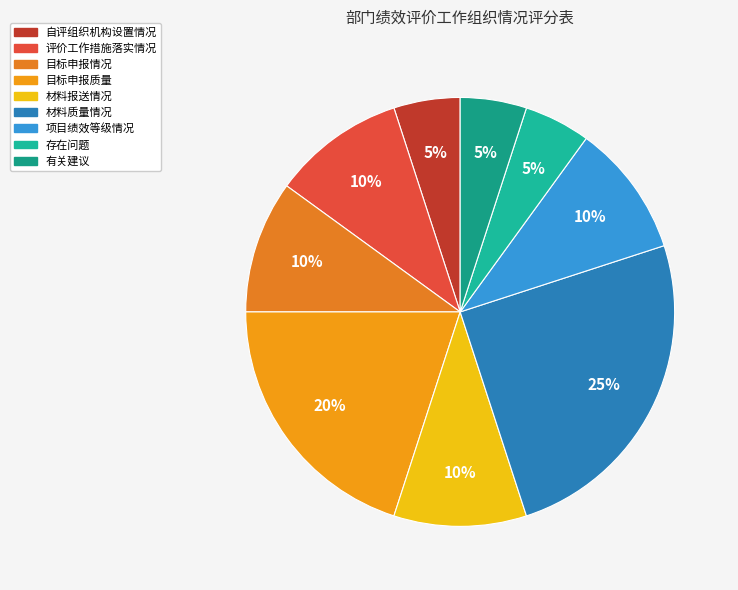

Rank the categories by value from lowest to highest.

自评组织机构设置情况, 存在问题, 有关建议, 评价工作措施落实情况, 目标申报情况, 材料报送情况, 项目绩效等级情况, 目标申报质量, 材料质量情况